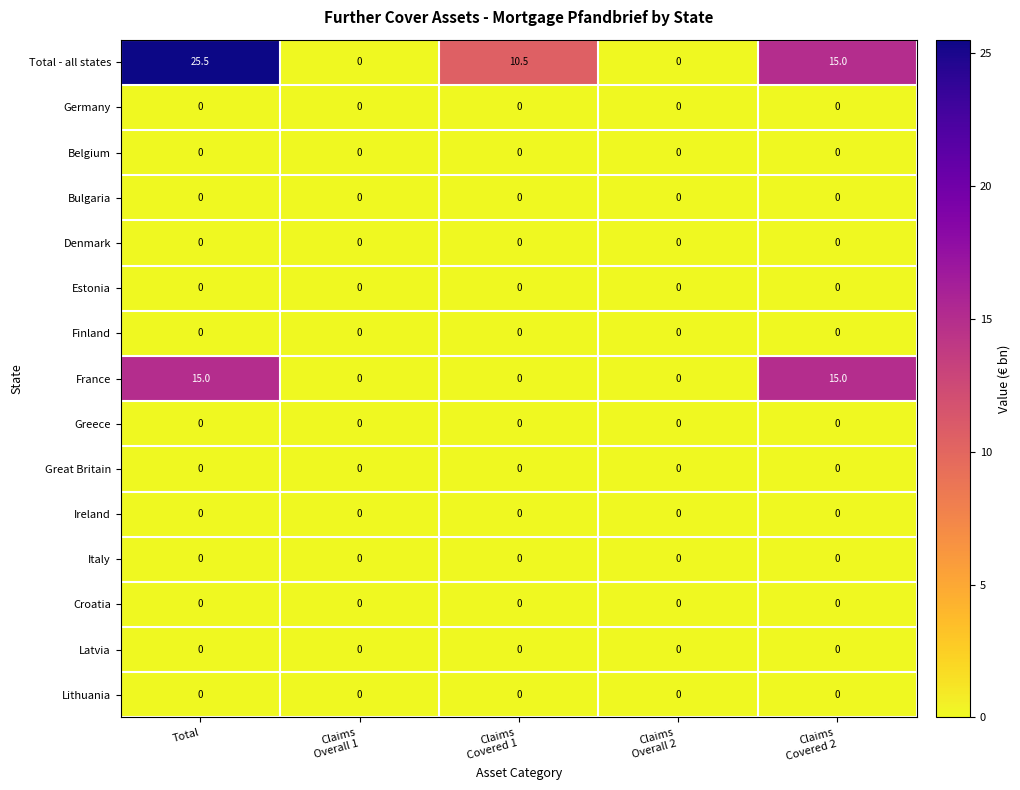

Between Total and Claims
Overall 1, which series saw the biggest shift?

Total - all states